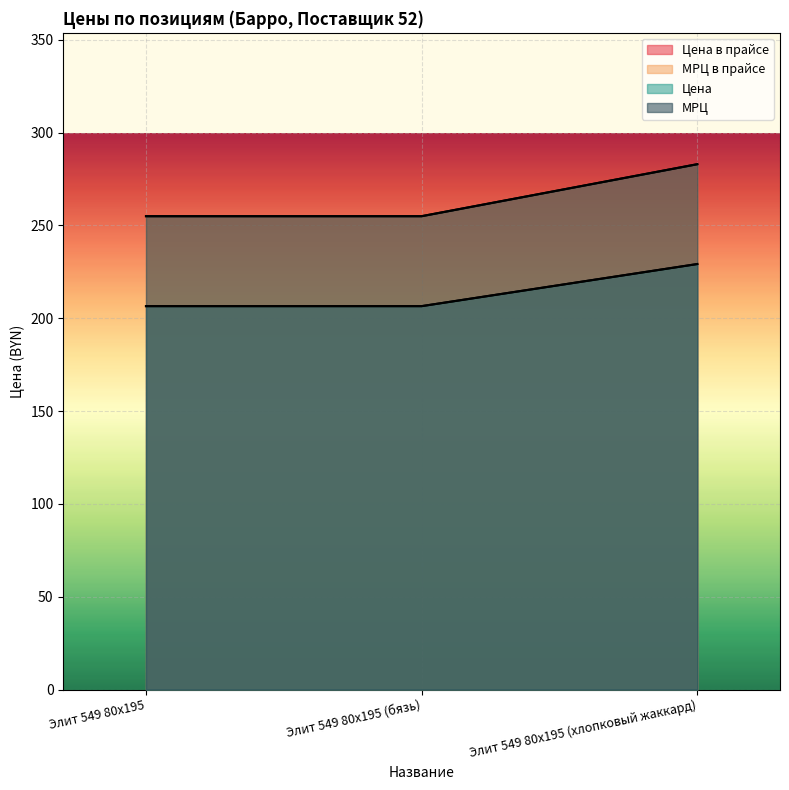

What is the total value across all series at Элит 549 80x195?

923.1